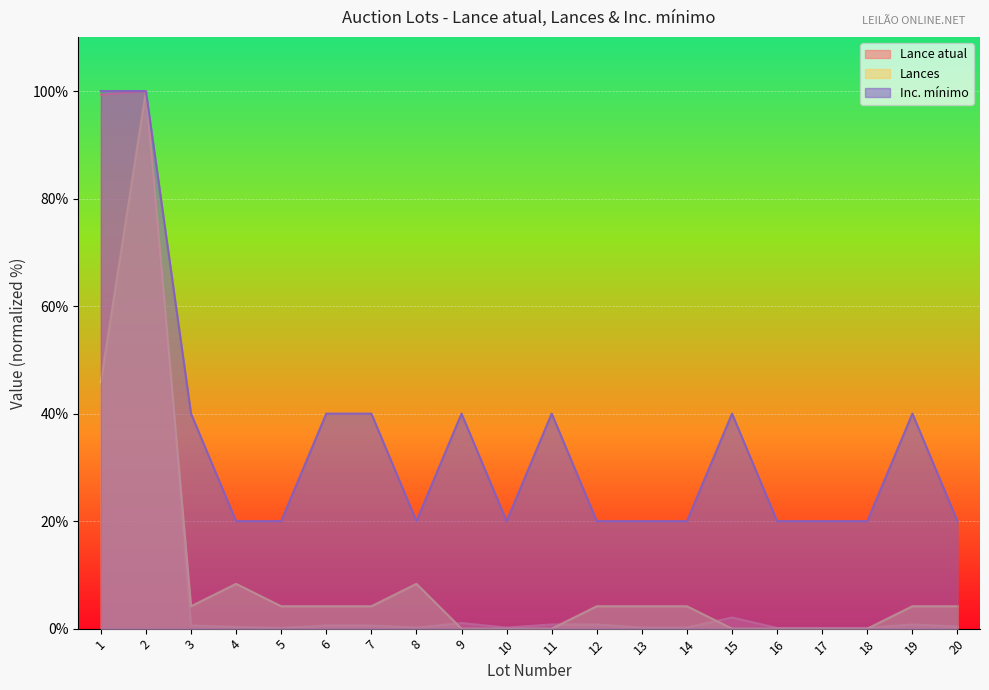

The value of Lance atual at 15 is 2.1. True or false?

True